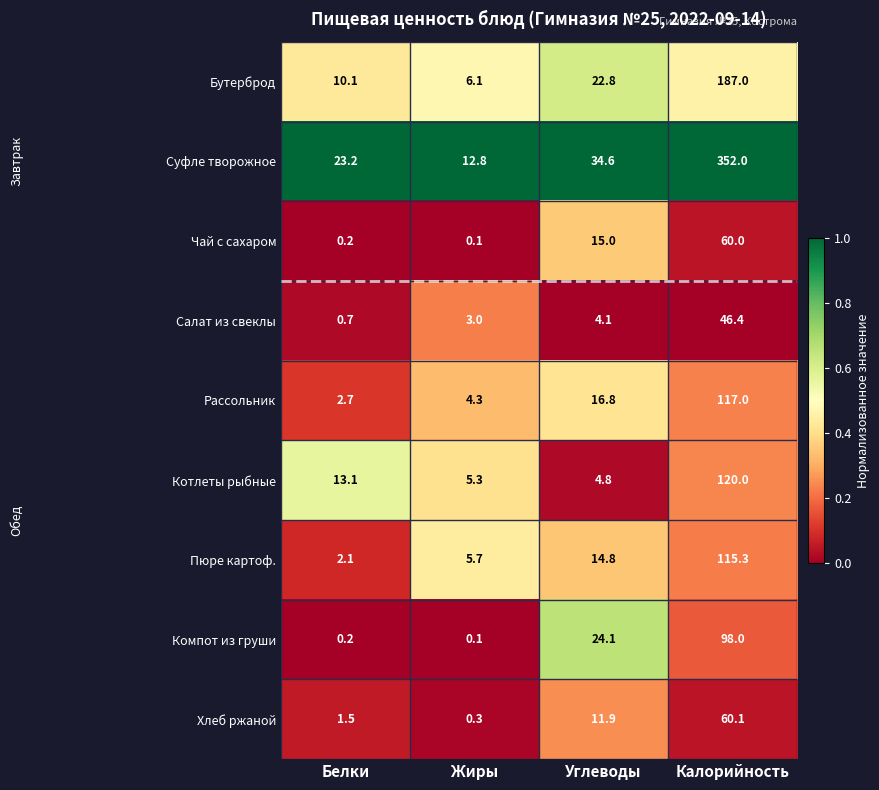

True or false: Суфле творожное has a value of 8.0 at Жиры.

False